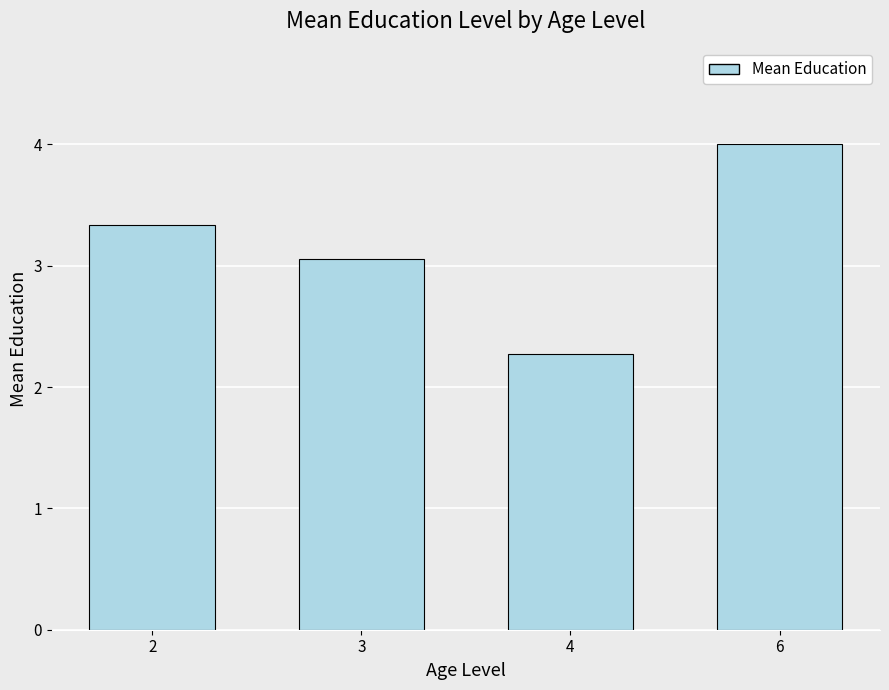

True or false: the data shows 1.6 at 3.

False